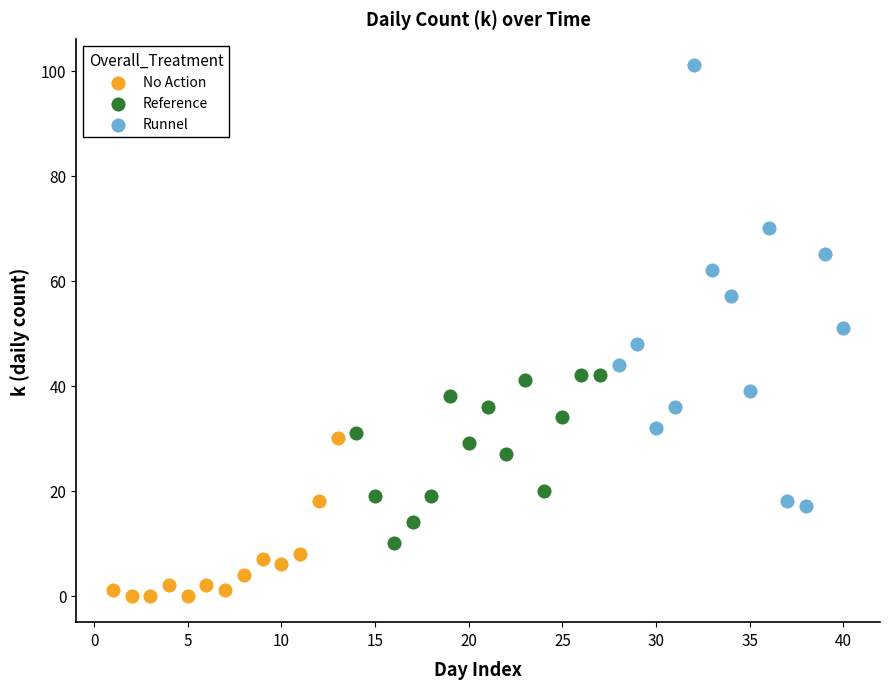

Which series has the widest spread of Y values?

Runnel